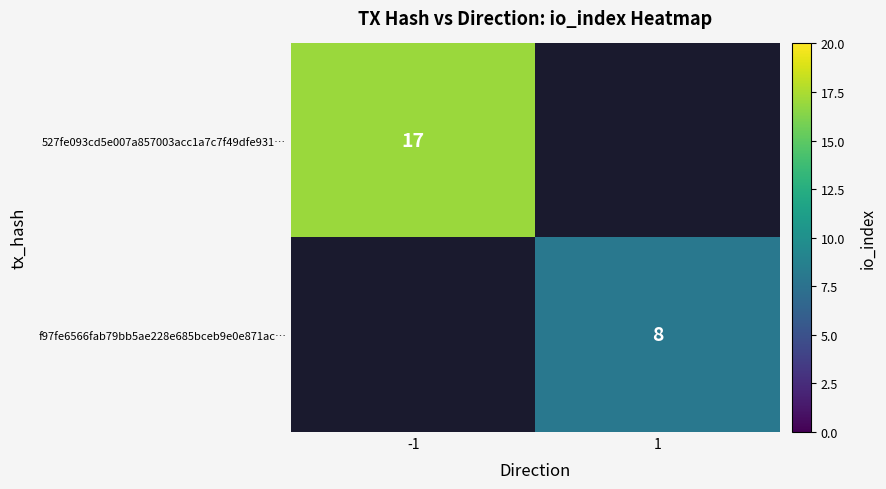

The f97fe6566fab79bb5ae228e685bceb9e0e871ac… series shows 3 at 1. True or false?

False